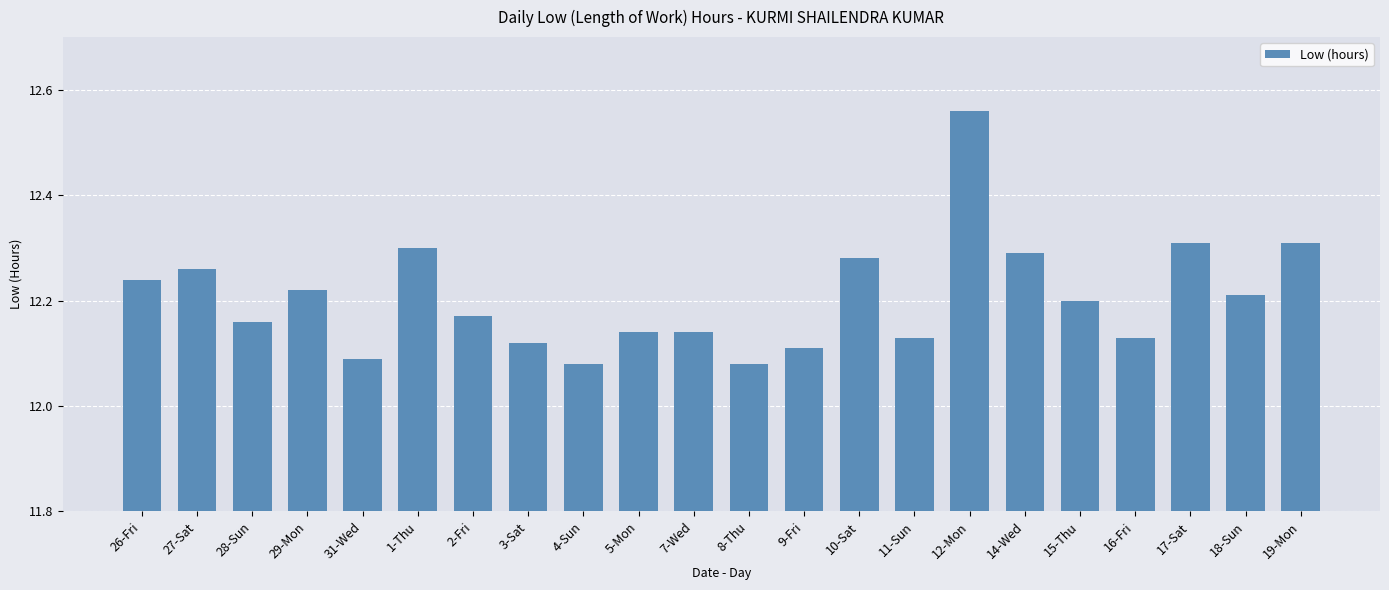

How many bars are there in total?

22